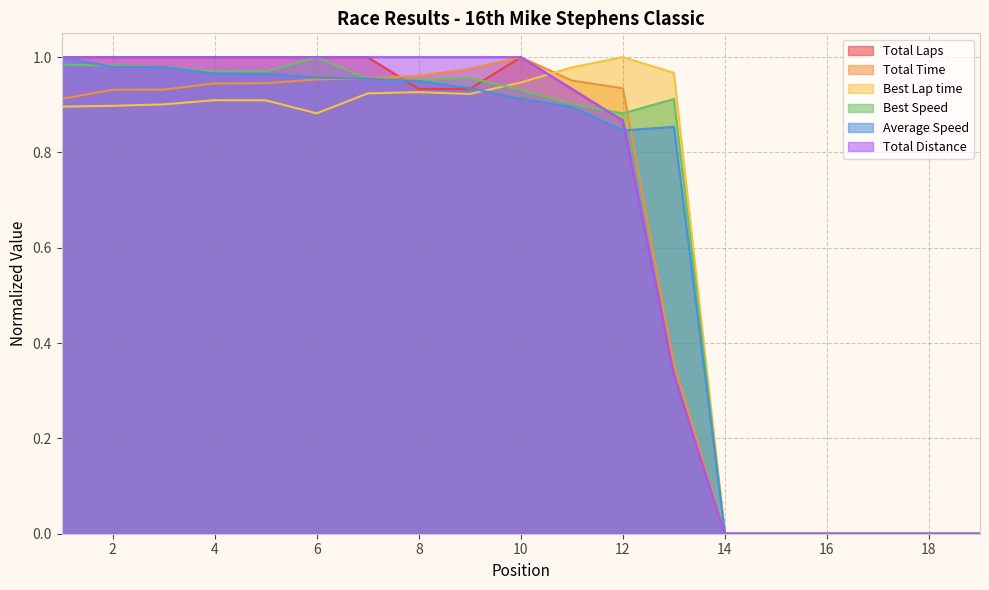

True or false: Total Time has a value of 1.0 at 9.

True